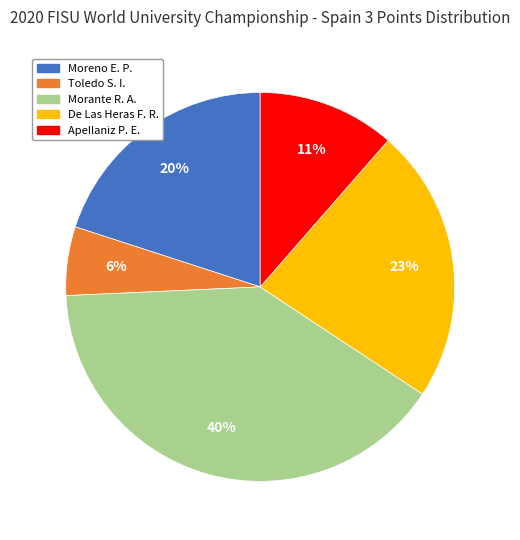

To the nearest percent, what is the average slice percentage?

20%